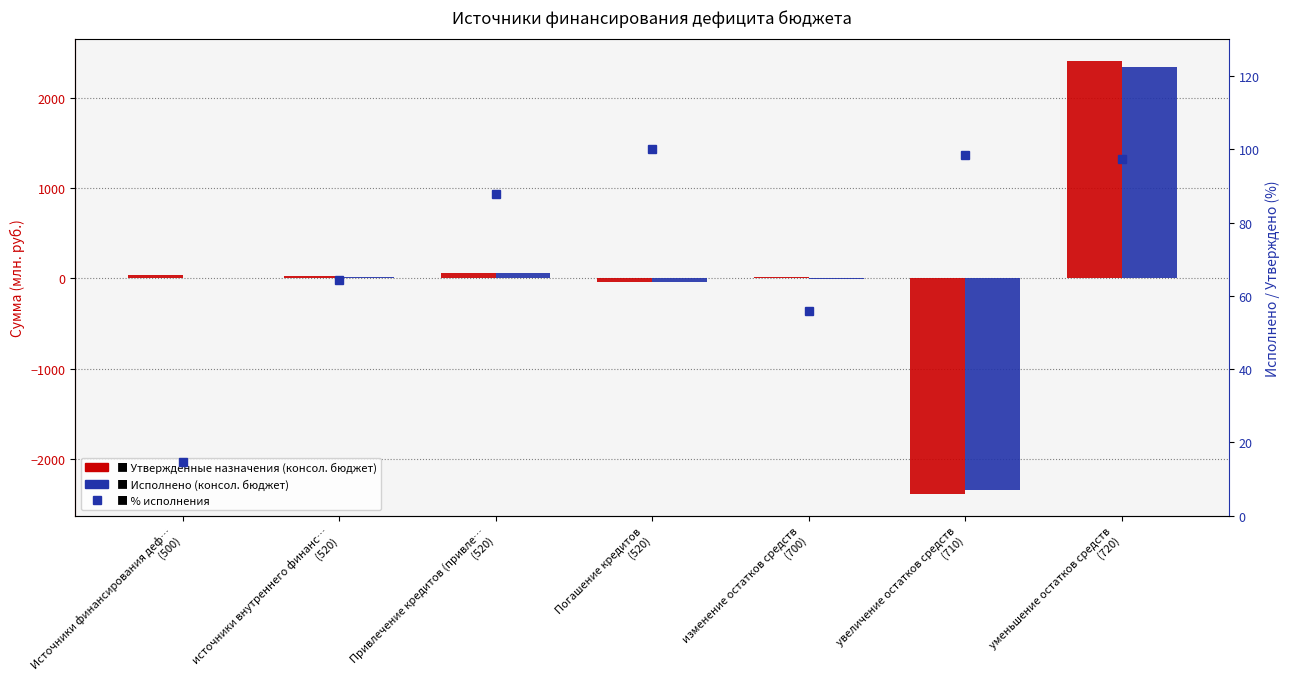

Is it true that Исполнено (консол. бюджет) equals -2350.4 at увеличение остатков средств
(710)?

True